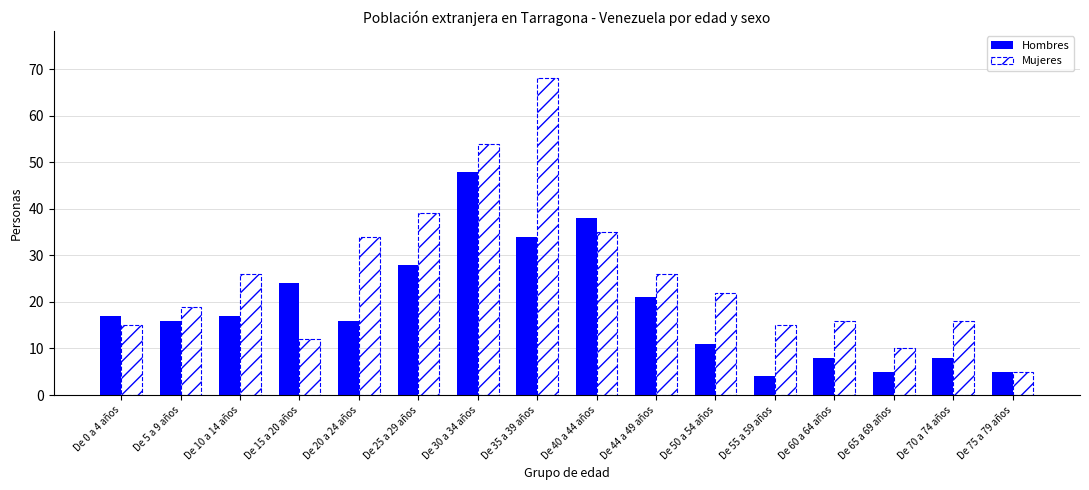

Count the number of categories in the chart.

16